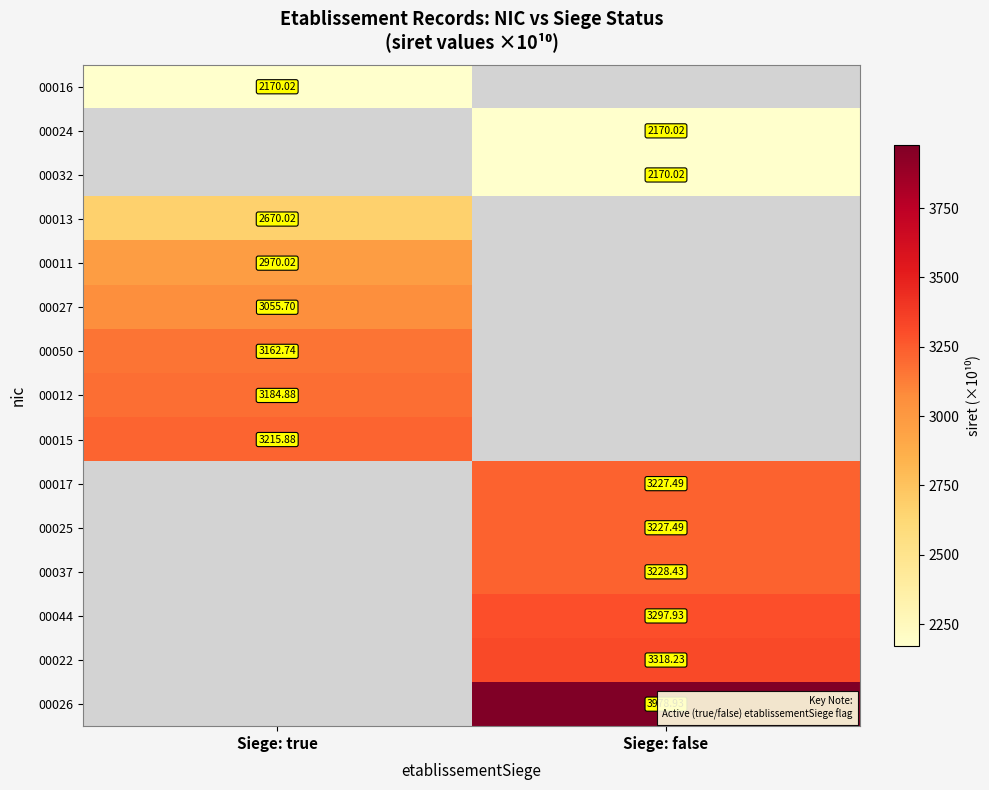

At which label does 00026 first exceed 3978?

Siege: false